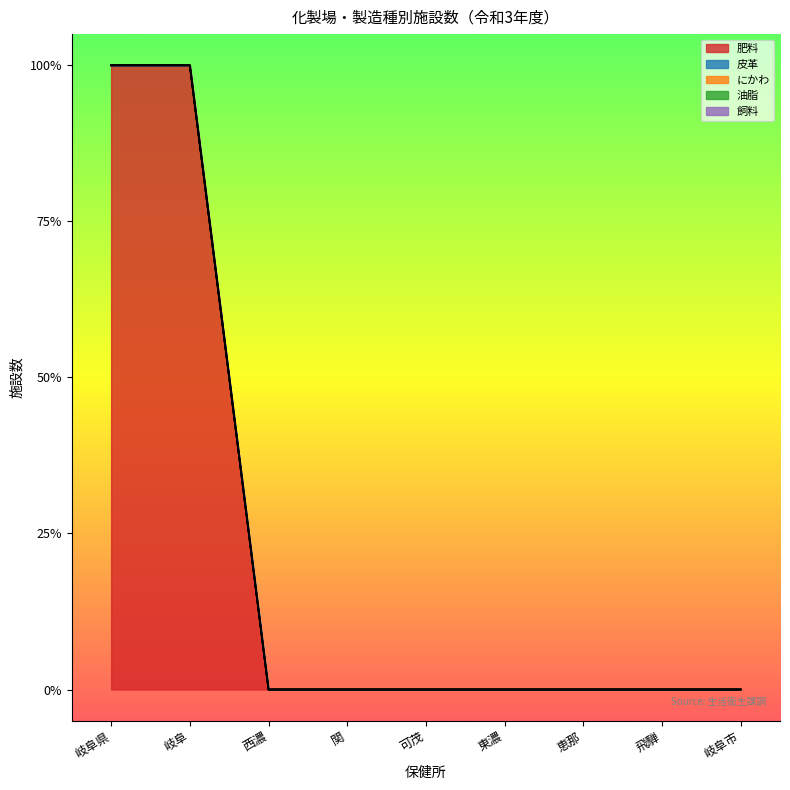

True or false: 皮革 and 肥料 cross at least once.

False